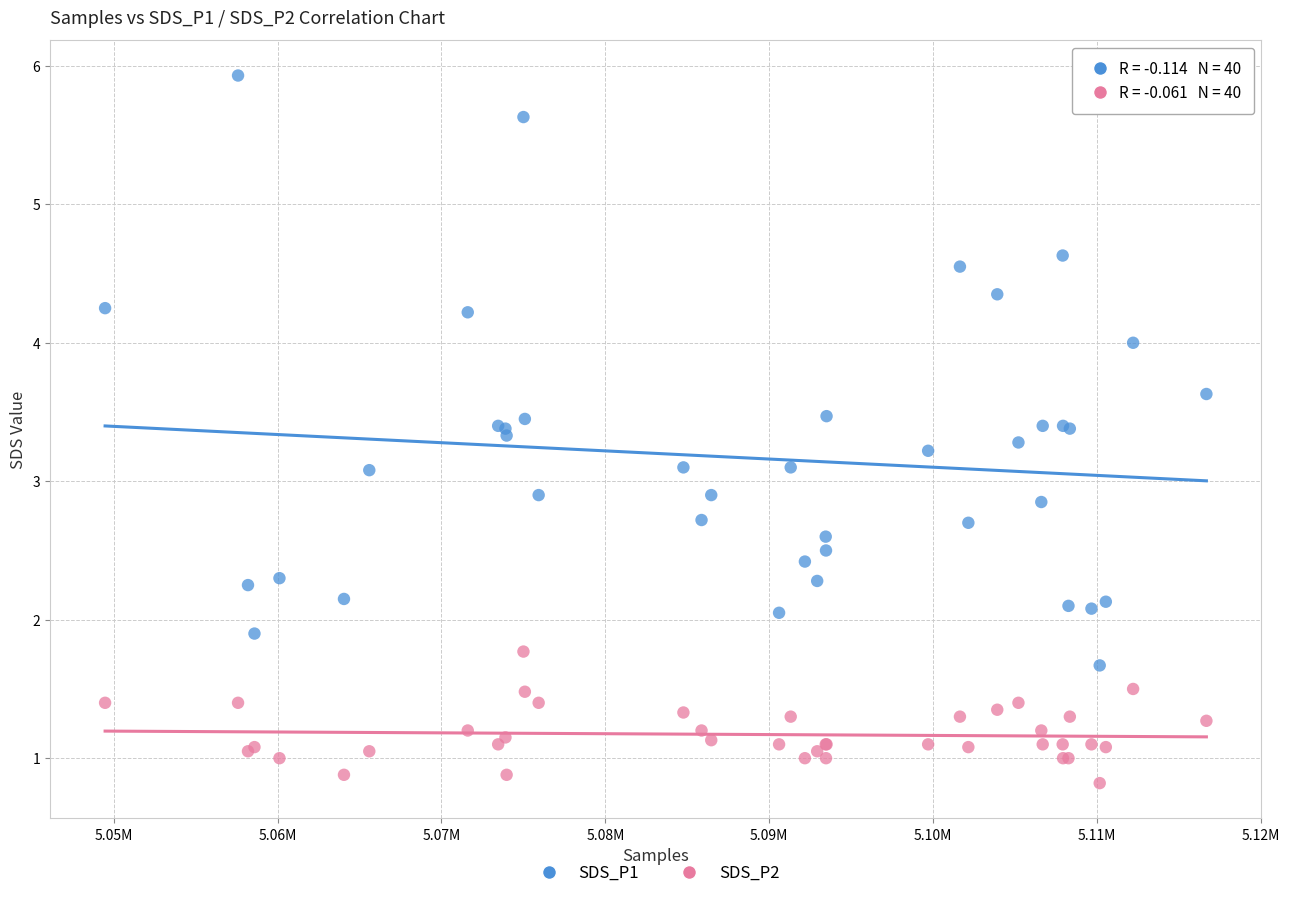

Which series reaches the minimum Y coordinate?

SDS_P2